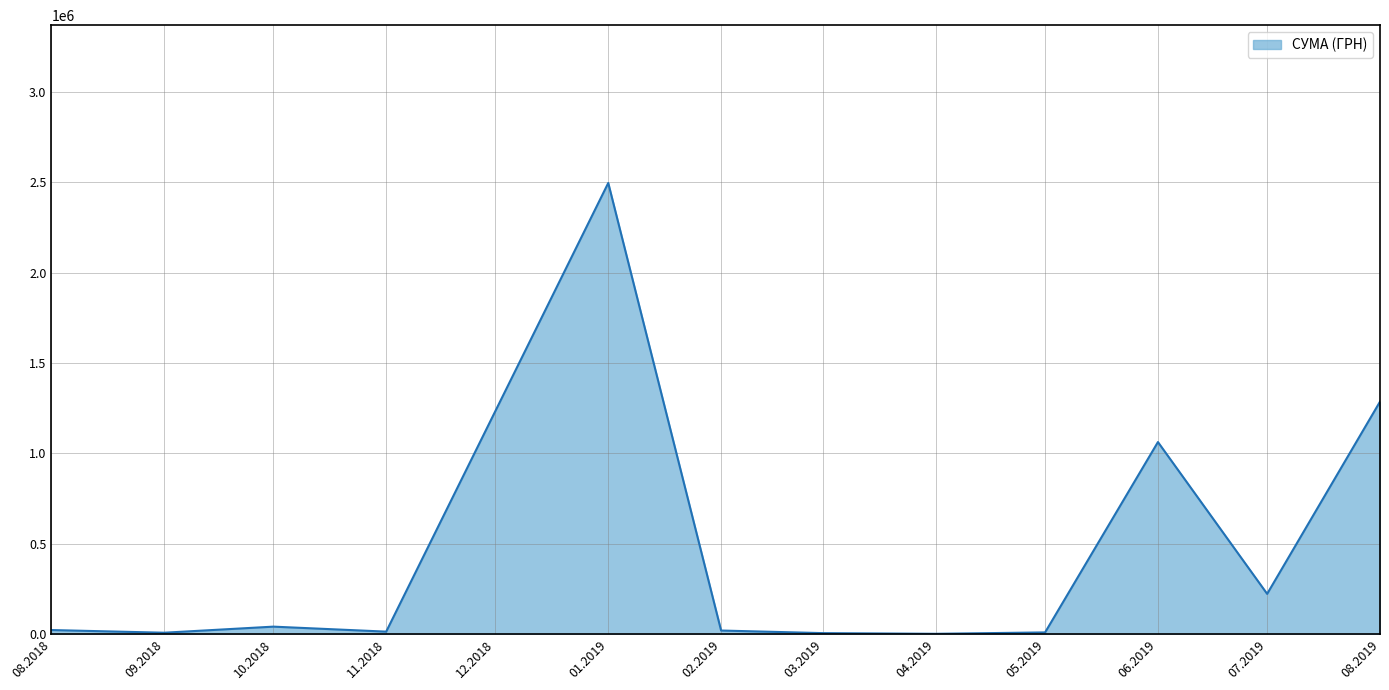

What is the maximum value shown in the chart?

2497086.9